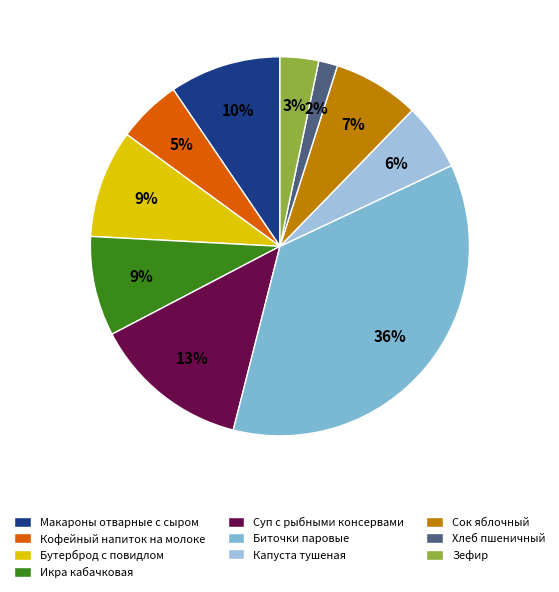

Between Зефир and Макароны отварные с сыром, which is larger?

Макароны отварные с сыром